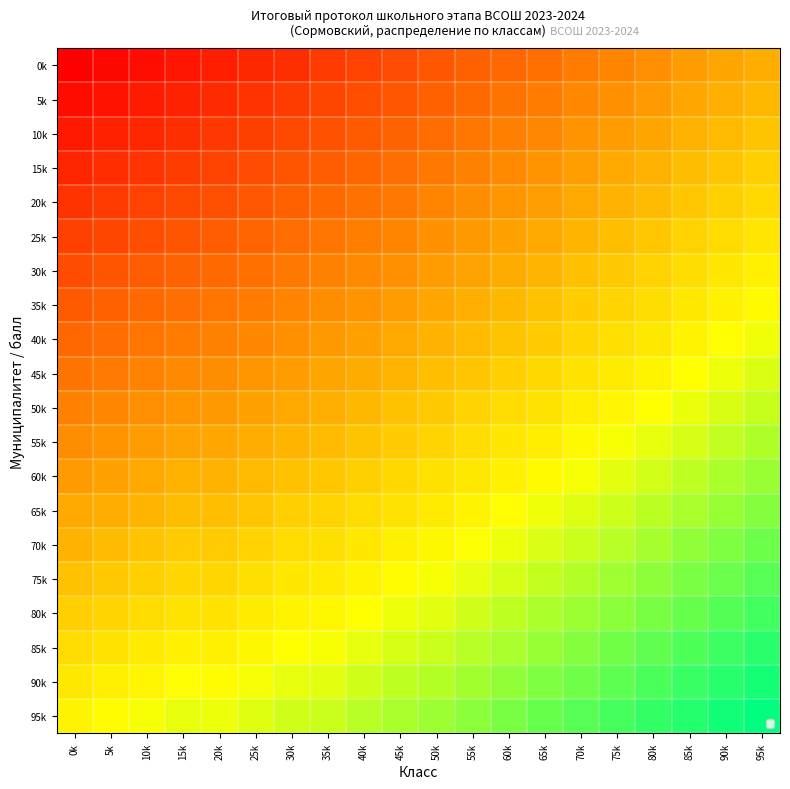

Reading left to right, list all the values displayed in this chart.

0k: 0k=0.0	5k=1.8	10k=3.6	15k=5.4	20k=7.9	25k=9.8	30k=11.8	35k=14.6	40k=16.7	45k=18.8	50k=21.6	55k=23.8	60k=25.9	65k=28.1	70k=31.0	75k=33.2	80k=35.5	85k=38.6	90k=40.9	95k=43.2
5k: 0k=3.2	5k=5.0	10k=6.8	15k=8.6	20k=10.9	25k=12.9	30k=14.8	35k=17.5	40k=19.6	45k=21.7	50k=24.4	55k=26.6	60k=28.8	65k=30.9	70k=33.8	75k=36.0	80k=38.2	85k=41.4	90k=43.6	95k=45.9
10k: 0k=6.4	5k=8.2	10k=10.0	15k=11.8	20k=13.9	25k=15.9	30k=17.9	35k=20.4	40k=22.5	45k=24.6	50k=27.3	55k=29.4	60k=31.6	65k=33.8	70k=36.6	75k=38.8	80k=41.0	85k=44.1	90k=46.4	95k=48.6
15k: 0k=9.6	5k=11.4	10k=13.2	15k=15.0	20k=17.0	25k=18.9	30k=20.9	35k=23.3	40k=25.4	45k=27.5	50k=30.1	55k=32.3	60k=34.4	65k=36.6	70k=39.4	75k=41.6	80k=43.8	85k=46.8	90k=49.1	95k=51.4
20k: 0k=12.8	5k=14.6	10k=16.4	15k=18.2	20k=20.0	25k=22.0	30k=23.9	35k=26.2	40k=28.3	45k=30.4	50k=33.0	55k=35.1	60k=37.3	65k=39.4	70k=42.2	75k=44.4	80k=46.6	85k=49.5	90k=51.8	95k=54.1
25k: 0k=16.0	5k=17.8	10k=19.6	15k=21.4	20k=23.0	25k=25.0	30k=27.0	35k=29.2	40k=31.2	45k=33.3	50k=35.8	55k=38.0	60k=40.1	65k=42.3	70k=44.9	75k=47.2	80k=49.4	85k=52.3	90k=54.5	95k=56.8
30k: 0k=19.2	5k=21.0	10k=22.8	15k=24.6	20k=26.1	25k=28.0	30k=30.0	35k=32.1	40k=34.2	45k=36.2	50k=38.6	55k=40.8	60k=43.0	65k=45.1	70k=47.7	75k=49.9	80k=52.2	85k=55.0	90k=57.3	95k=59.5
35k: 0k=22.4	5k=24.2	10k=26.0	15k=27.8	20k=29.1	25k=31.1	30k=33.0	35k=35.0	40k=37.1	45k=39.2	50k=41.5	55k=43.6	60k=45.8	65k=48.0	70k=50.5	75k=52.7	80k=54.9	85k=57.7	90k=60.0	95k=62.3
40k: 0k=25.6	5k=27.4	10k=29.2	15k=31.0	20k=32.1	25k=34.1	30k=36.1	35k=37.9	40k=40.0	45k=42.1	50k=44.3	55k=46.5	60k=48.6	65k=50.8	70k=53.3	75k=55.5	80k=57.7	85k=60.5	90k=62.7	95k=65.0
45k: 0k=28.8	5k=30.6	10k=32.4	15k=34.2	20k=35.2	25k=37.1	30k=39.1	35k=40.8	40k=42.9	45k=45.0	50k=47.2	55k=49.3	60k=51.5	65k=53.6	70k=56.1	75k=58.3	80k=60.5	85k=63.2	90k=65.5	95k=67.7
50k: 0k=32.0	5k=33.8	10k=35.6	15k=37.4	20k=38.2	25k=40.2	30k=42.1	35k=43.8	40k=45.8	45k=47.9	50k=50.0	55k=52.2	60k=54.3	65k=56.5	70k=58.9	75k=61.1	80k=63.3	85k=65.9	90k=68.2	95k=70.5
55k: 0k=35.2	5k=37.0	10k=38.8	15k=40.6	20k=41.2	25k=43.2	30k=45.2	35k=46.7	40k=48.8	45k=50.8	50k=52.8	55k=55.0	60k=57.2	65k=59.3	70k=61.6	75k=63.9	80k=66.1	85k=68.6	90k=70.9	95k=73.2
60k: 0k=38.4	5k=40.2	10k=42.0	15k=43.8	20k=44.2	25k=46.2	30k=48.2	35k=49.6	40k=51.7	45k=53.8	50k=55.7	55k=57.8	60k=60.0	65k=62.2	70k=64.4	75k=66.6	80k=68.9	85k=71.4	90k=73.6	95k=75.9
65k: 0k=41.6	5k=43.4	10k=45.2	15k=47.0	20k=47.3	25k=49.2	30k=51.2	35k=52.5	40k=54.6	45k=56.7	50k=58.5	55k=60.7	60k=62.8	65k=65.0	70k=67.2	75k=69.4	80k=71.6	85k=74.1	90k=76.4	95k=78.6
70k: 0k=44.8	5k=46.6	10k=48.4	15k=50.2	20k=50.3	25k=52.3	30k=54.2	35k=55.4	40k=57.5	45k=59.6	50k=61.4	55k=63.5	60k=65.7	65k=67.8	70k=70.0	75k=72.2	80k=74.4	85k=76.8	90k=79.1	95k=81.4
75k: 0k=48.0	5k=49.8	10k=51.6	15k=53.4	20k=53.3	25k=55.3	30k=57.3	35k=58.3	40k=60.4	45k=62.5	50k=64.2	55k=66.4	60k=68.5	65k=70.7	70k=72.8	75k=75.0	80k=77.2	85k=79.5	90k=81.8	95k=84.1
80k: 0k=51.2	5k=53.0	10k=54.8	15k=56.6	20k=56.4	25k=58.3	30k=60.3	35k=61.2	40k=63.3	45k=65.4	50k=67.0	55k=69.2	60k=71.4	65k=73.5	70k=75.6	75k=77.8	80k=80.0	85k=82.3	90k=84.5	95k=86.8
85k: 0k=54.4	5k=56.2	10k=58.0	15k=59.8	20k=59.4	25k=61.4	30k=63.3	35k=64.2	40k=66.2	45k=68.3	50k=69.9	55k=72.0	60k=74.2	65k=76.4	70k=78.4	75k=80.6	80k=82.8	85k=85.0	90k=87.3	95k=89.5
90k: 0k=57.6	5k=59.4	10k=61.2	15k=63.0	20k=62.4	25k=64.4	30k=66.4	35k=67.1	40k=69.2	45k=71.2	50k=72.7	55k=74.9	60k=77.0	65k=79.2	70k=81.1	75k=83.4	80k=85.6	85k=87.7	90k=90.0	95k=92.3
95k: 0k=60.8	5k=62.6	10k=64.4	15k=66.2	20k=65.5	25k=67.4	30k=69.4	35k=70.0	40k=72.1	45k=74.2	50k=75.6	55k=77.7	60k=79.9	65k=82.0	70k=83.9	75k=86.1	80k=88.4	85k=90.5	90k=92.7	95k=95.0